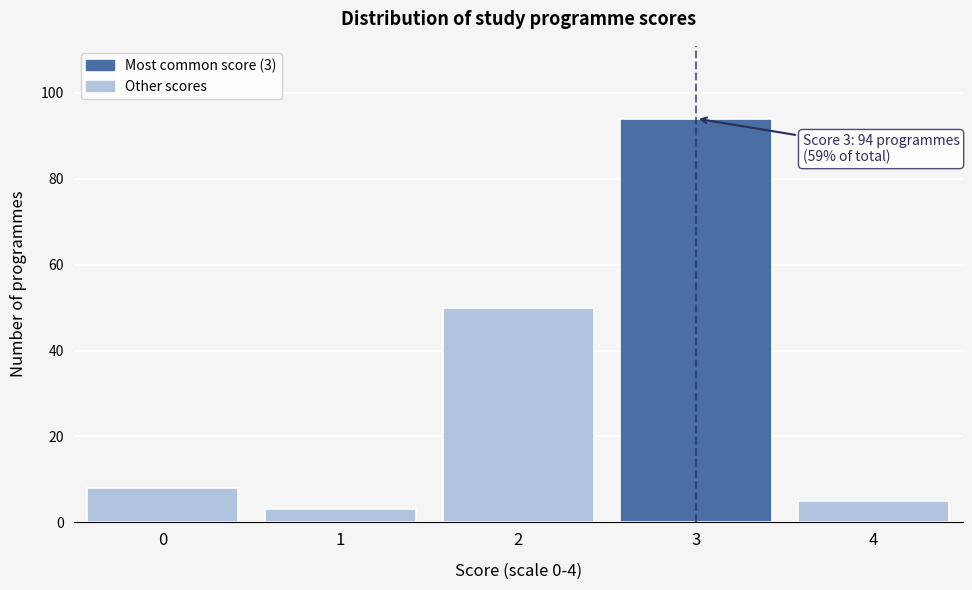

Reading left to right, transcribe all the data shown in this chart.

0=8	1=3	2=50	3=94	4=5